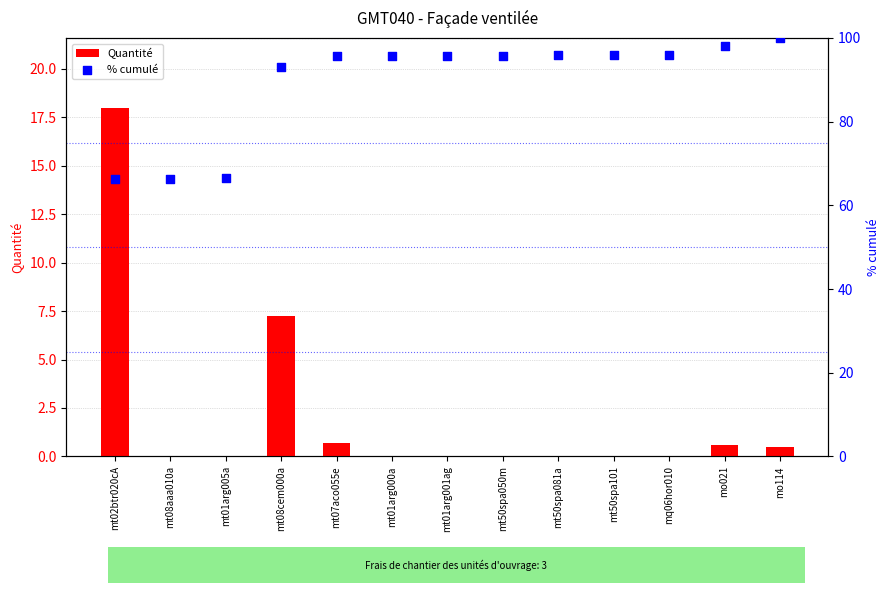

Which series contains the lowest Y value?

Quantité